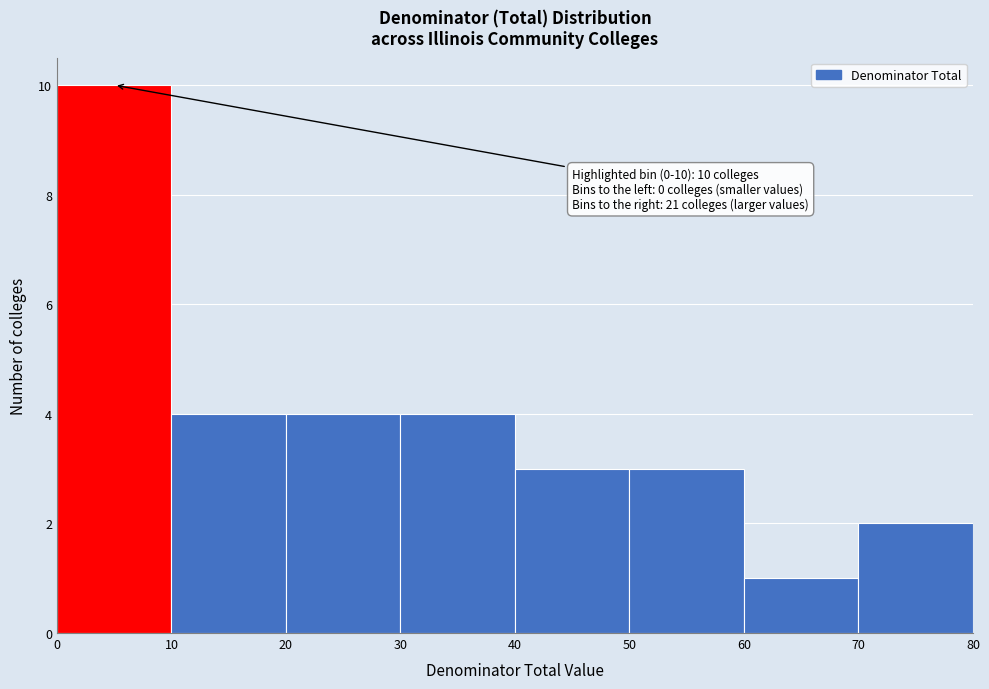

Which range on the x-axis has the tallest bar?

0 to 10